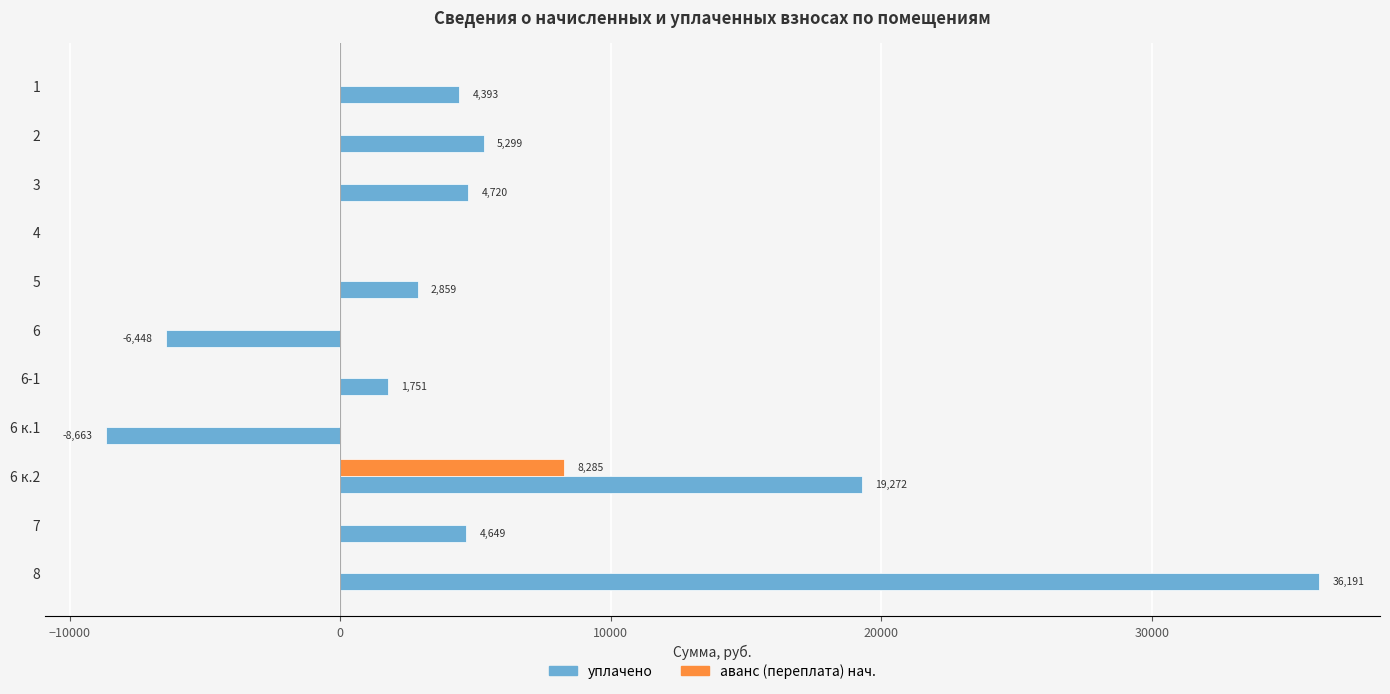

Which series has the largest range (max minus min)?

уплачено